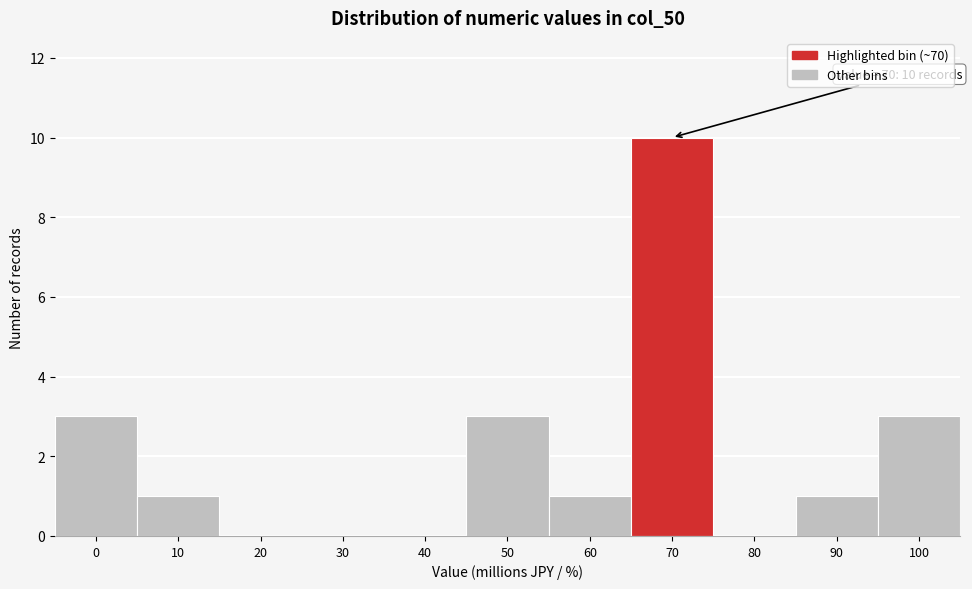

Reading left to right, extract all data points from this chart.

0=3	10=1	20=0	30=0	40=0	50=3	60=1	70=10	80=0	90=1	100=3